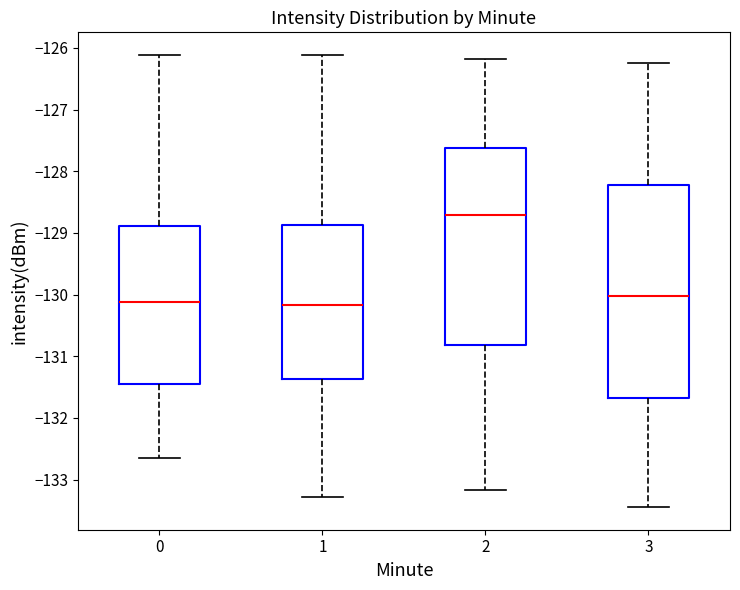

Reading left to right, read every box against the y-axis: the position of its median line, the range the box covers, and the ends of its whiskers. The values are not printed on the chart, so give them approximately, as read against the axis.

0: median -130.1, box -131.4 to -128.9, whiskers -132.7 to -126.1
1: median -130.2, box -131.4 to -128.9, whiskers -133.3 to -126.1
2: median -128.7, box -130.8 to -127.6, whiskers -133.2 to -126.2
3: median -130.0, box -131.7 to -128.2, whiskers -133.4 to -126.2